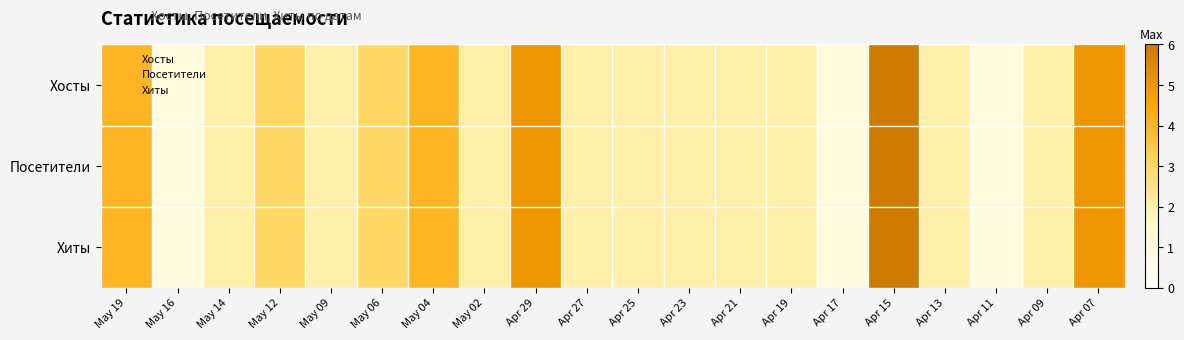

Reading right to left, list all the values displayed in this chart.

Хосты: Apr 07=5	Apr 09=2	Apr 11=1	Apr 13=2	Apr 15=6	Apr 17=1	Apr 19=2	Apr 21=2	Apr 23=2	Apr 25=2	Apr 27=2	Apr 29=5	May 02=2	May 04=4	May 06=3	May 09=2	May 12=3	May 14=2	May 16=1	May 19=4
Посетители: Apr 07=5	Apr 09=2	Apr 11=1	Apr 13=2	Apr 15=6	Apr 17=1	Apr 19=2	Apr 21=2	Apr 23=2	Apr 25=2	Apr 27=2	Apr 29=5	May 02=2	May 04=4	May 06=3	May 09=2	May 12=3	May 14=2	May 16=1	May 19=4
Хиты: Apr 07=5	Apr 09=2	Apr 11=1	Apr 13=2	Apr 15=6	Apr 17=1	Apr 19=2	Apr 21=2	Apr 23=2	Apr 25=2	Apr 27=2	Apr 29=5	May 02=2	May 04=4	May 06=3	May 09=2	May 12=3	May 14=2	May 16=1	May 19=4